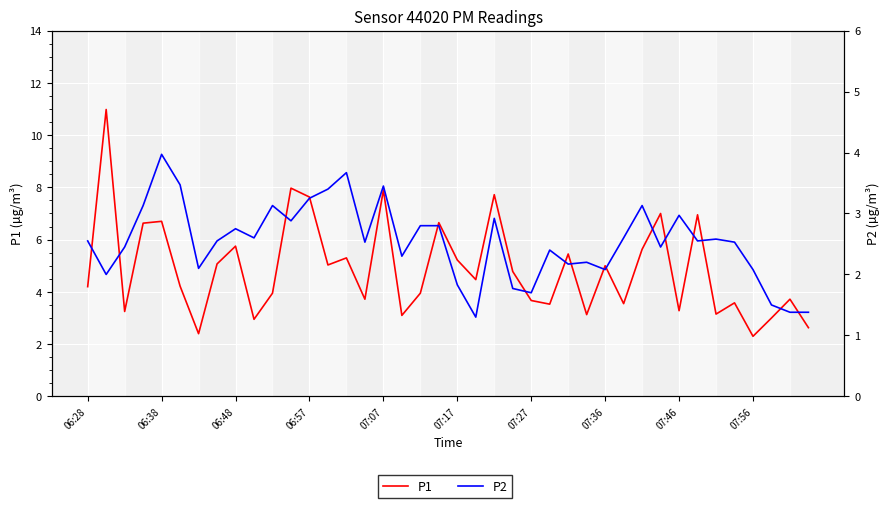

True or false: P1 and P2 intersect in this chart.

False